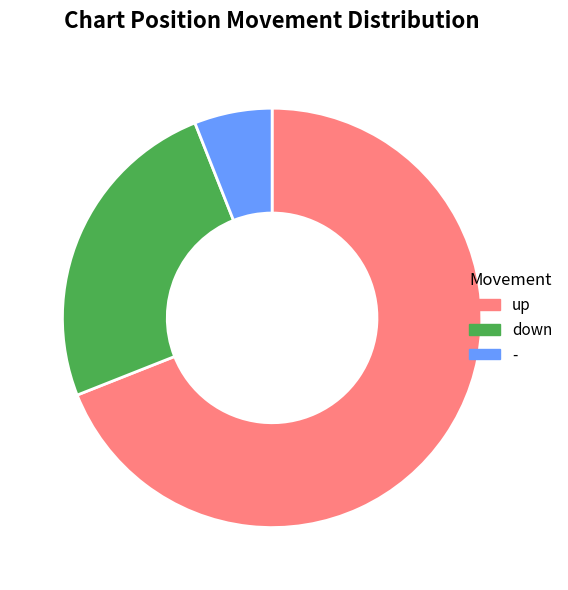

Between up and down, which is larger?

up